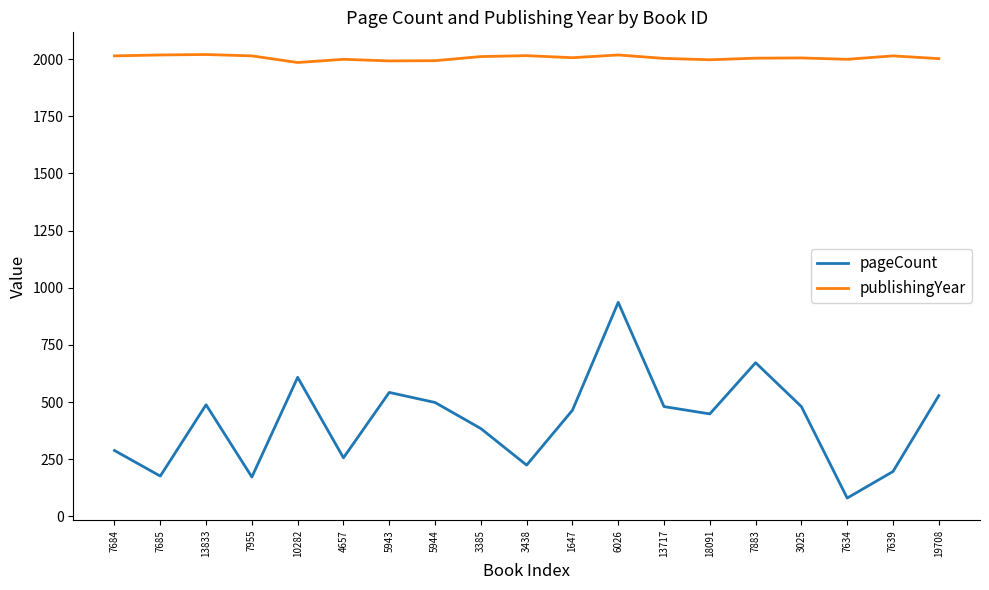

Is it true that publishingYear equals 1999 at 7634?

True